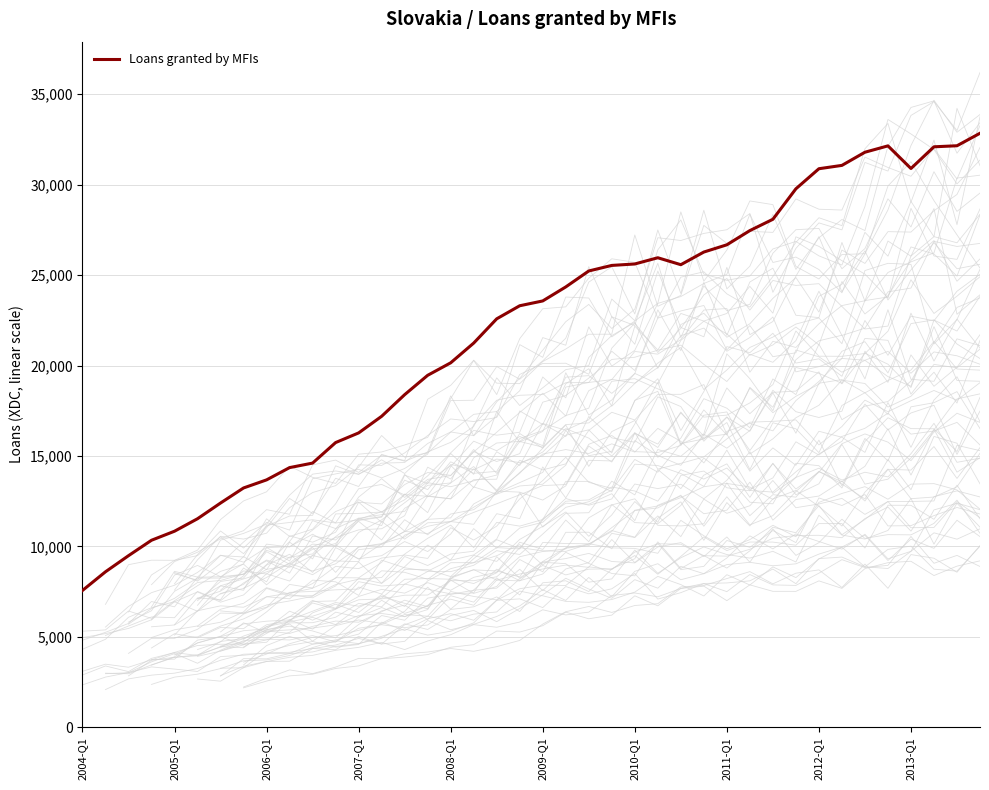

What is the sum of all values?

868938.7